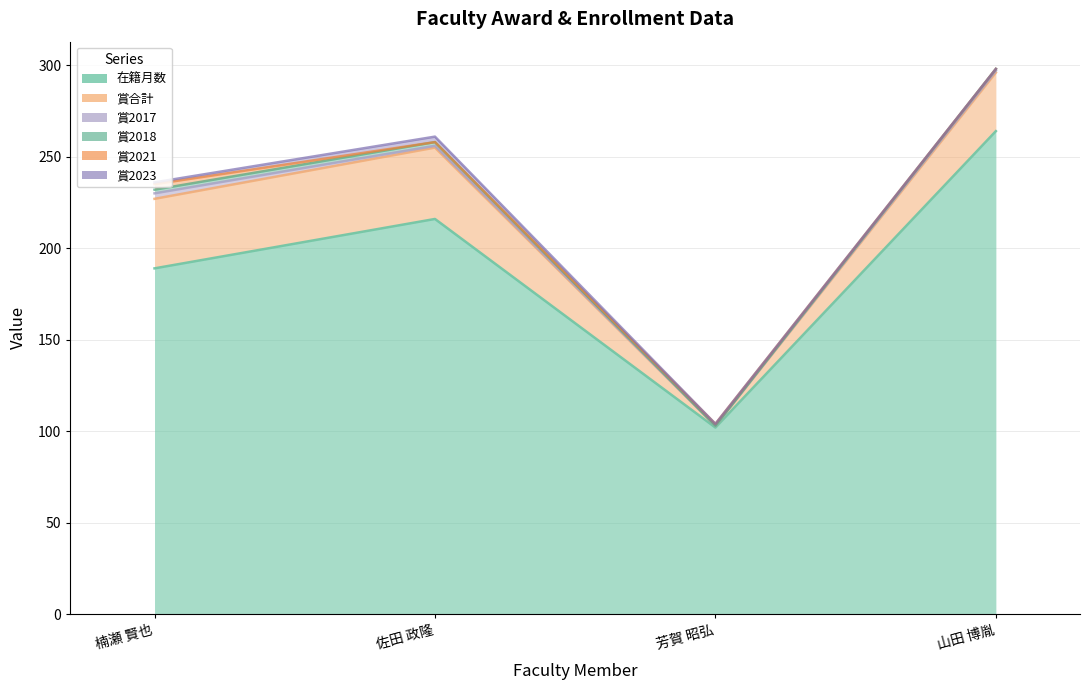

What is the spread (max minus min) of values at 佐田 政隆?

216